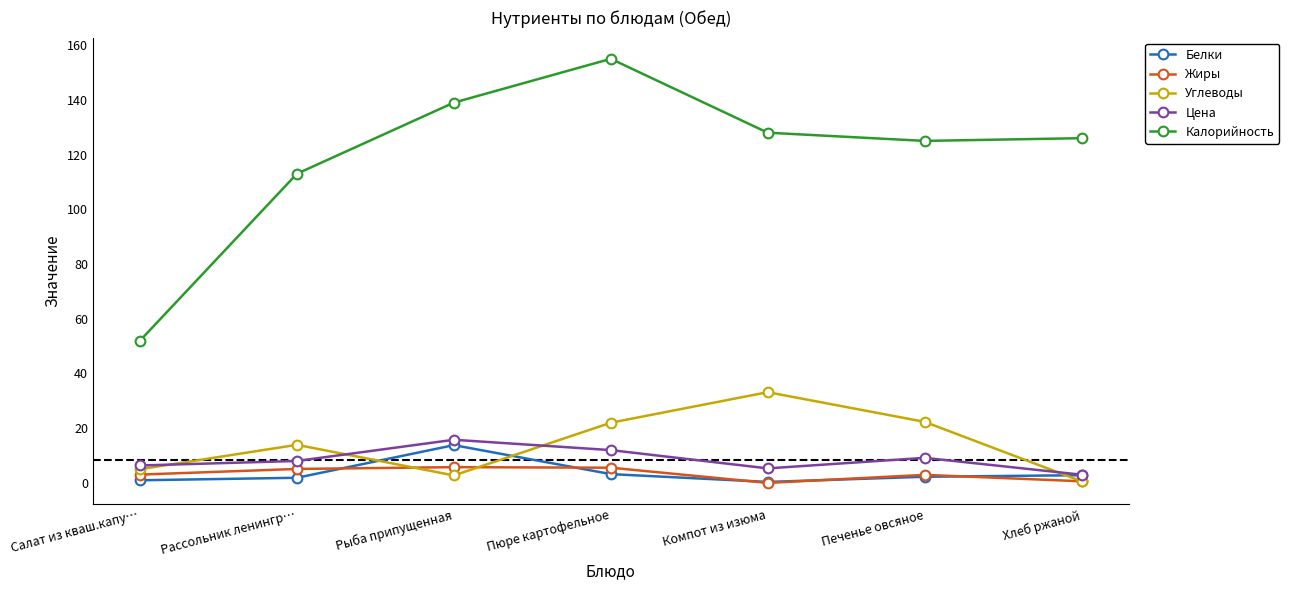

In Жиры, how many points are lower than both neighbors (excluding endpoints)?

1